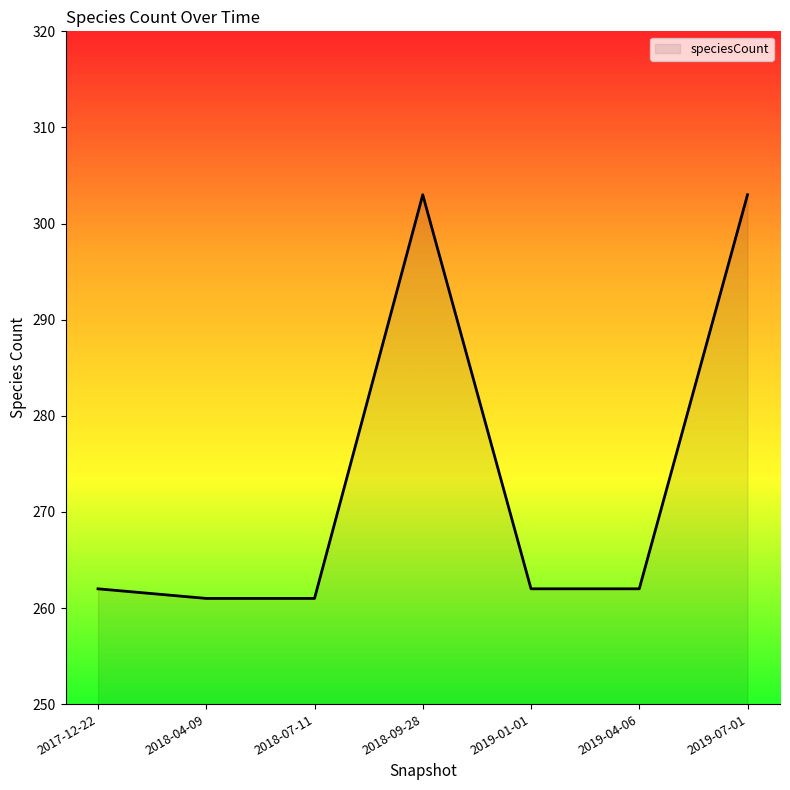

True or false: the data shows 147 at 2019-07-01.

False